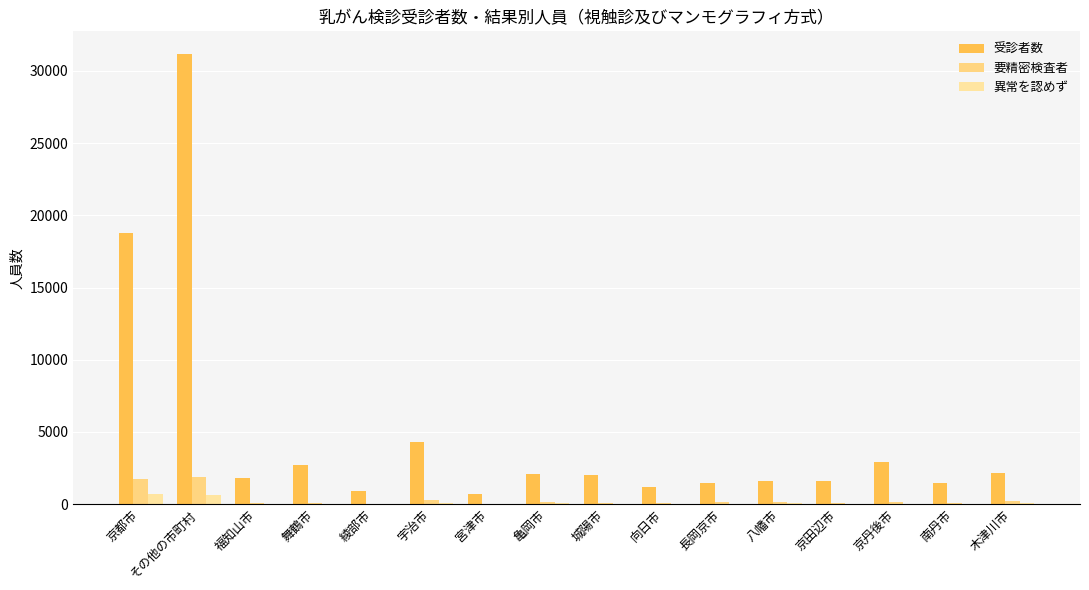

Is the value of 受診者数 at 京田辺市 greater than the value of 要精密検査者 at 舞鶴市?

Yes